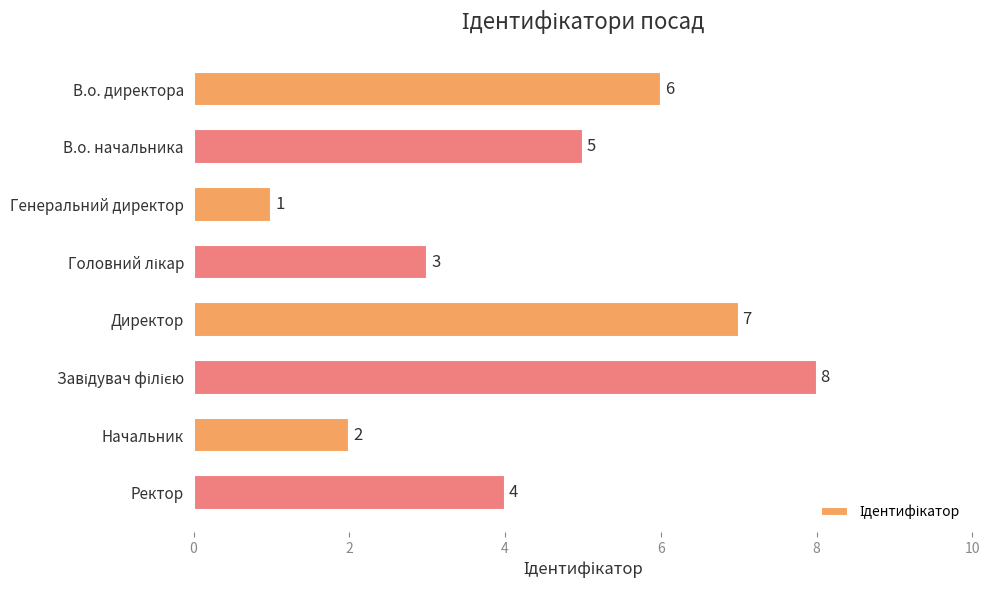

Which category has the lowest value across all series?

Генеральний директор